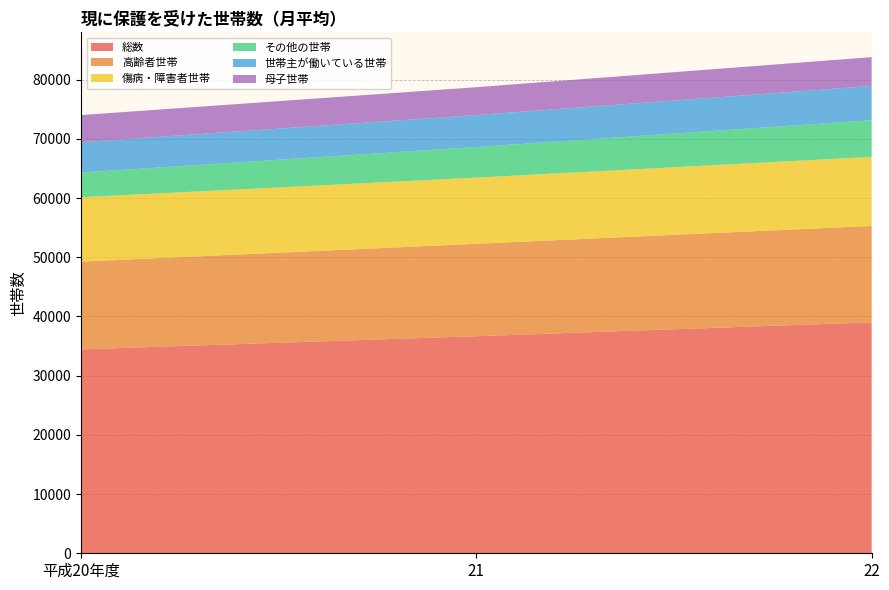

Reading left to right, transcribe all the data shown in this chart.

総数: 34439	36659	39007
高齢者世帯: 14815	15612	16274
傷病・障害者世帯: 10873	11173	11667
その他の世帯: 4174	5169	6194
世帯主が働いている世帯: 5129	5394	5775
母子世帯: 4577	4705	4872